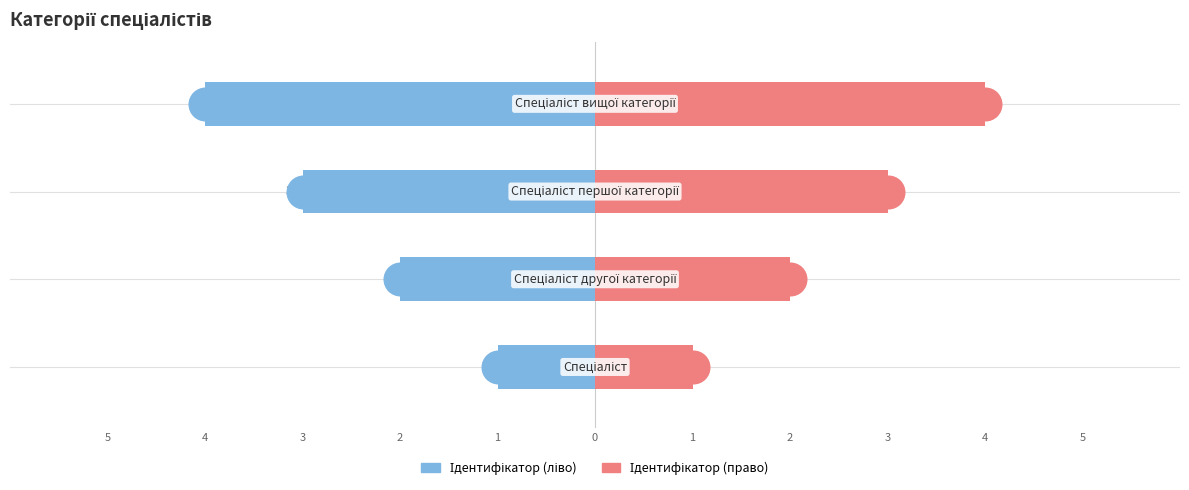

Which series has the largest total across all categories?

Ідентифікатор (право)